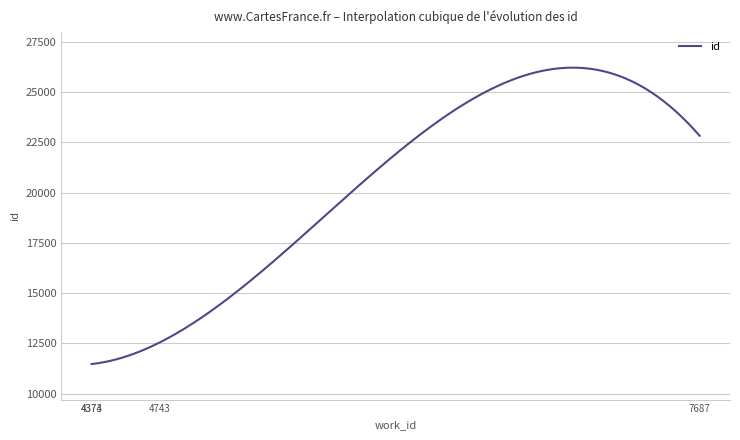

What is the difference between the maximum and minimum values?

14741.8